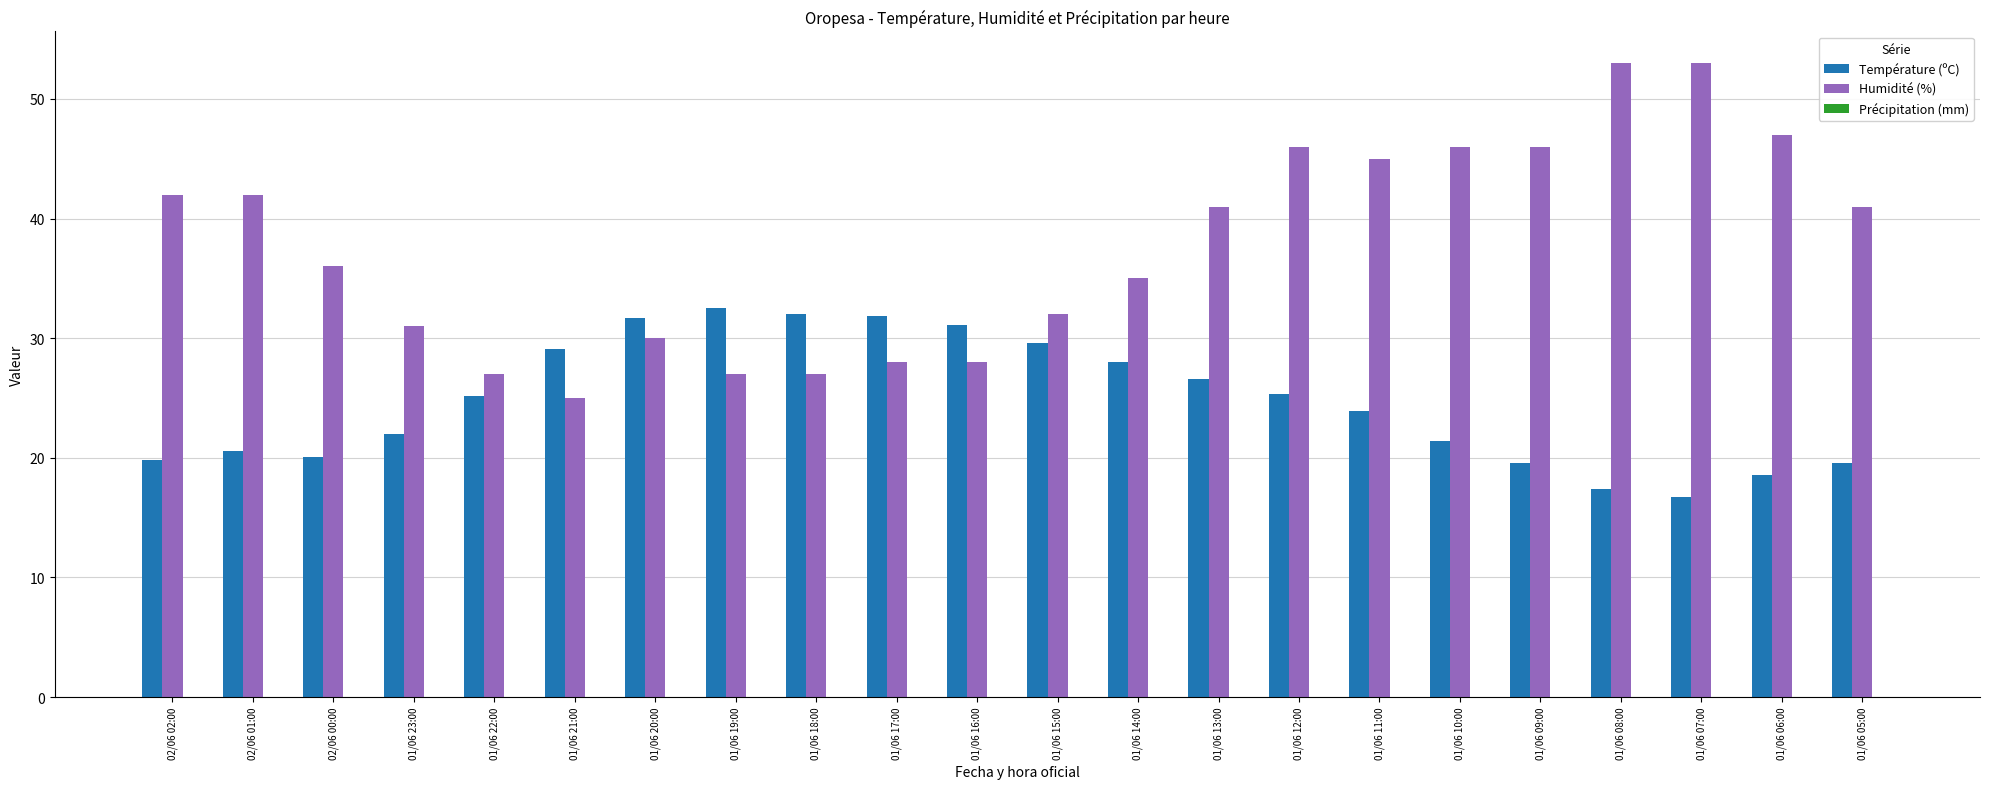

What is the total value across all series at 01/06 14:00?

63.0